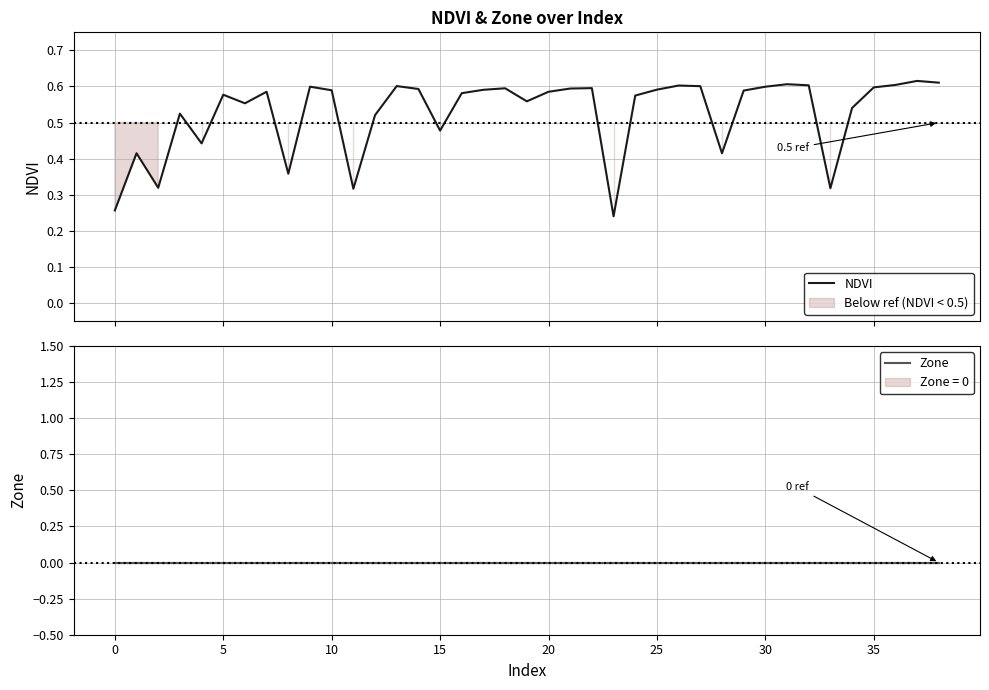

What is the value of the NDVI point at the 21st from the left?

0.6